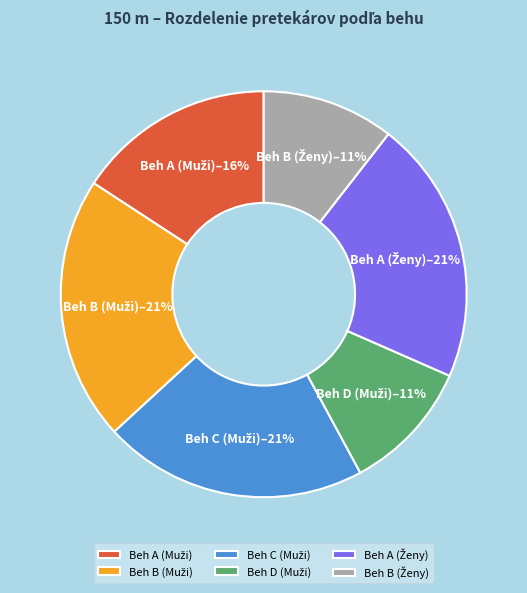

Does any single category account for the majority?

No